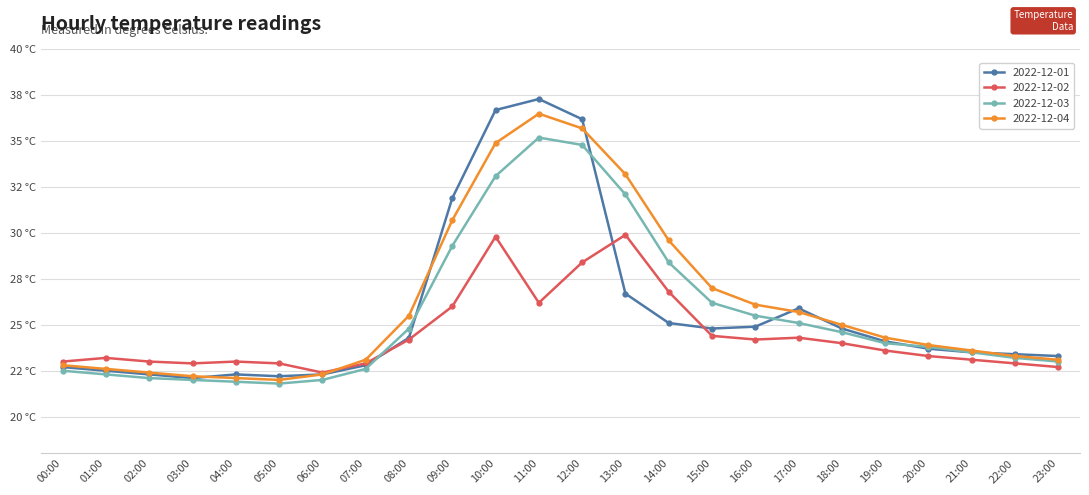

Which label corresponds to the largest value in the chart?

11:00